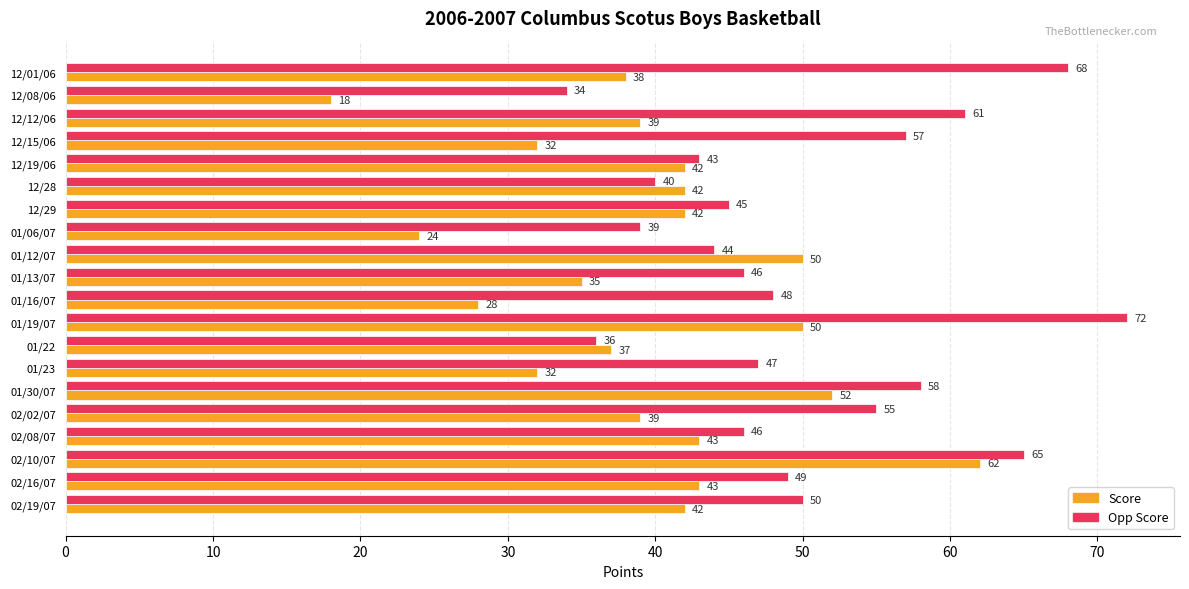

Which series has the widest spread of values?

Score